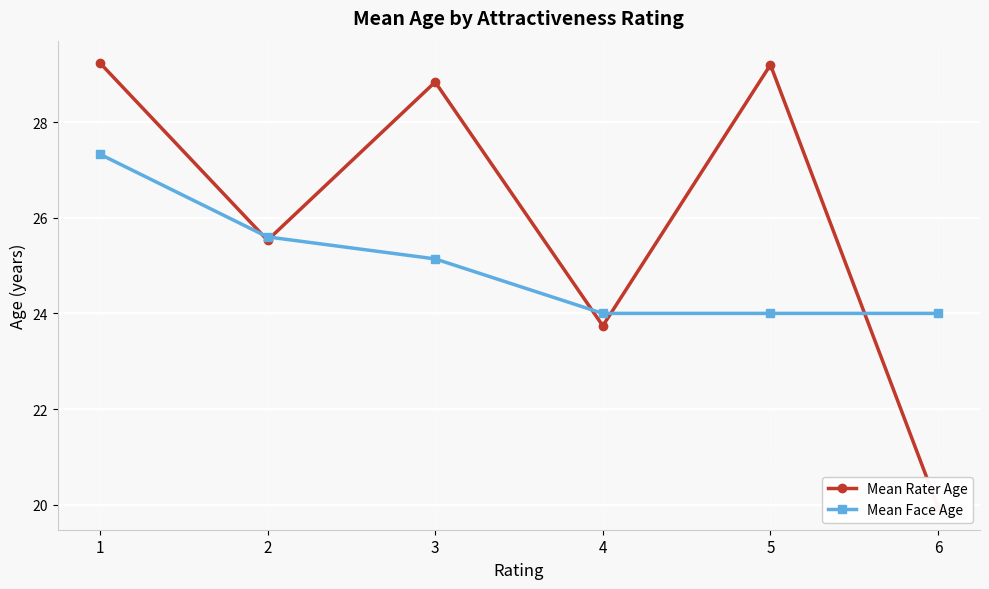

Between 2 and 5, which series saw the biggest shift?

Mean Rater Age